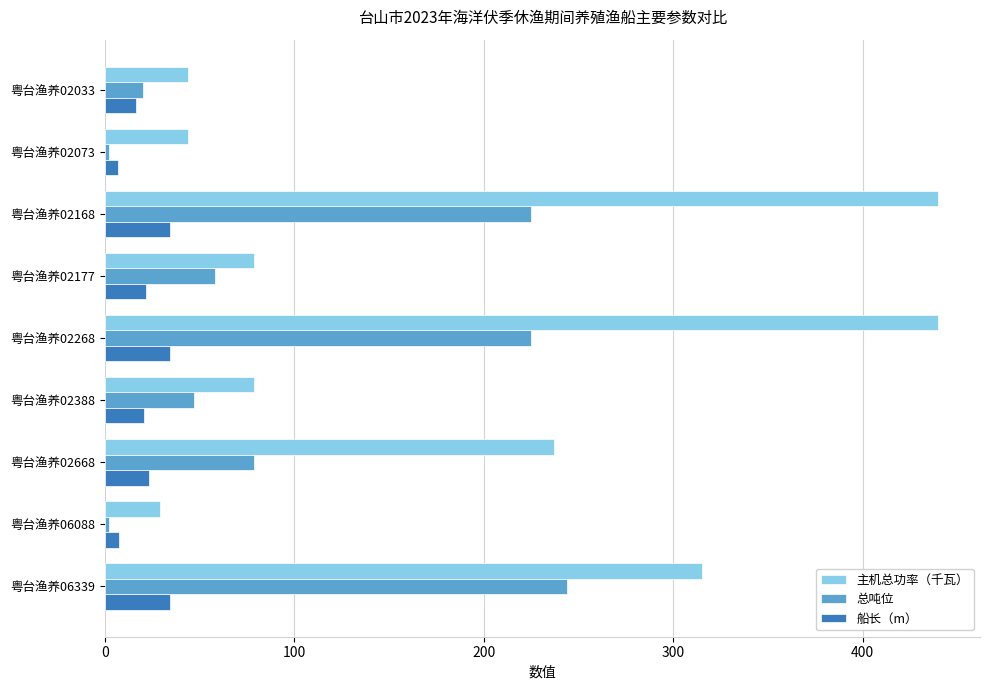

What is the difference between the second highest and minimum values in the 总吨位 series?

223.0